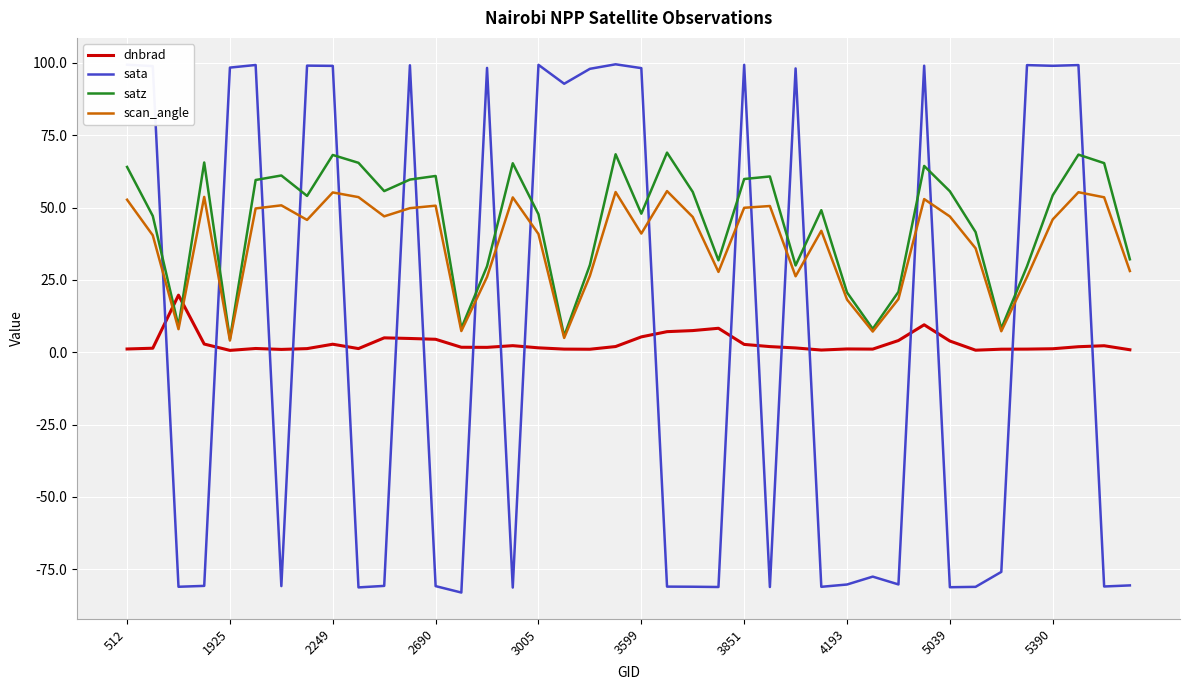

After their last crossing, which series has the higher values: scan_angle or dnbrad?

scan_angle